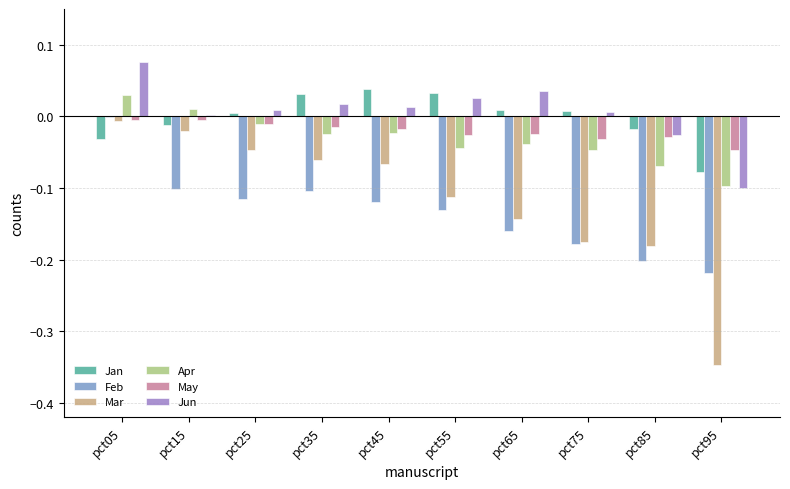

True or false: Mar has a value of -0.1 at pct35.

True